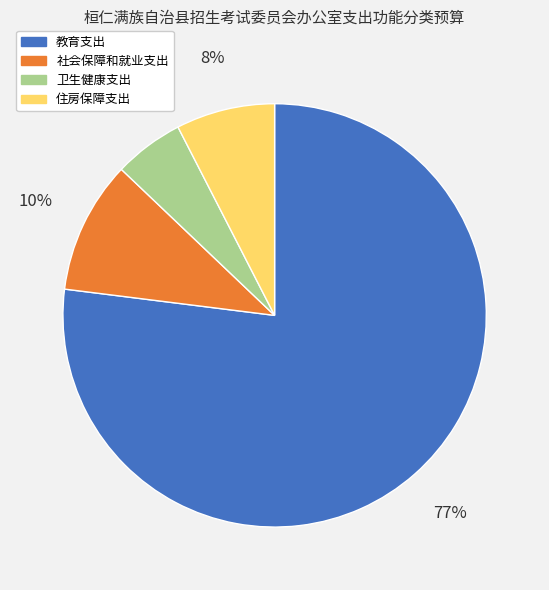

Count the number of slices in the pie.

4